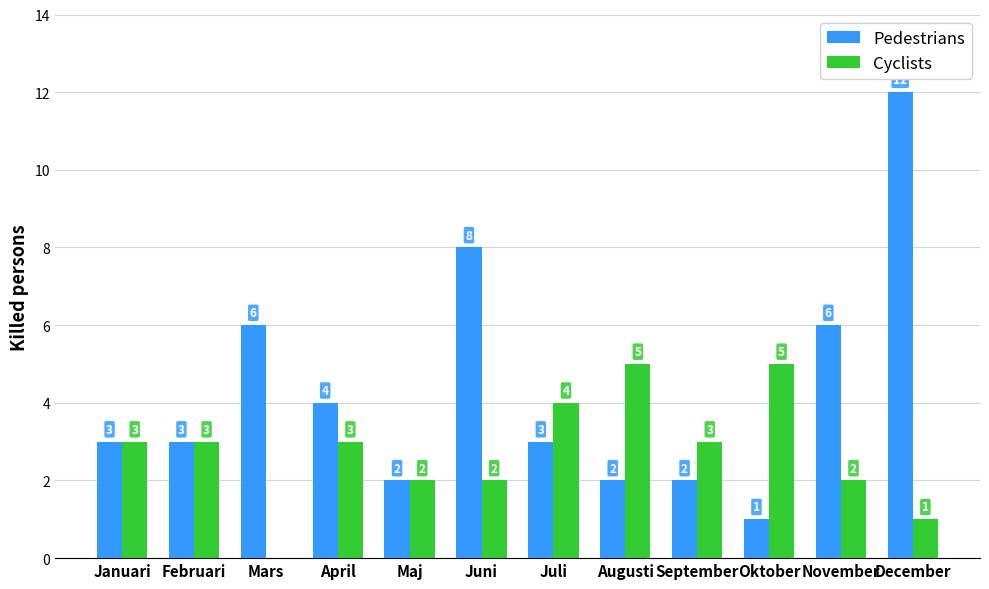

Is the value of Cyclists at Februari greater than the value of Pedestrians at September?

Yes